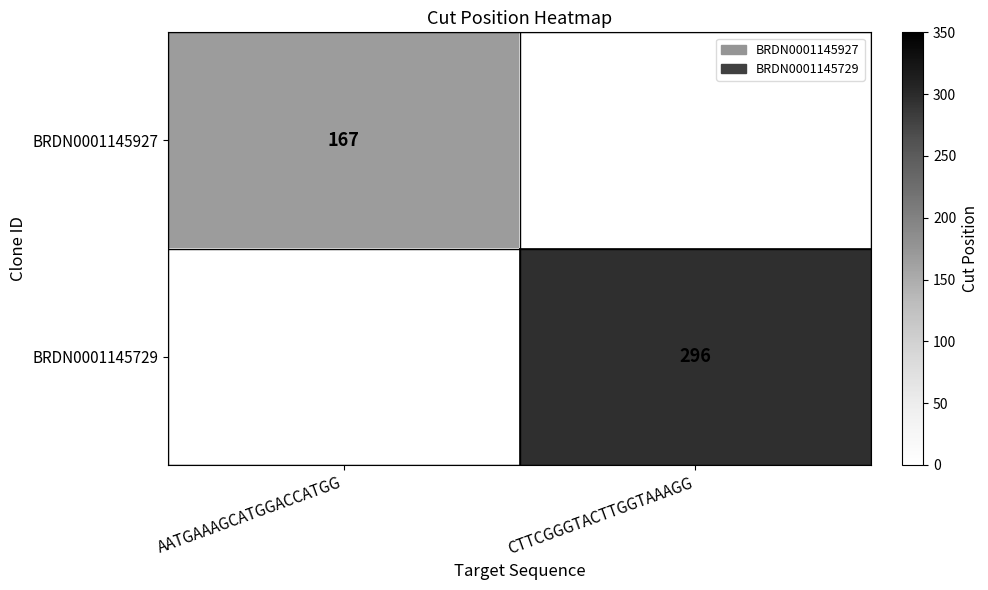

Is the value of BRDN0001145729 at CTTCGGGTACTTGGTAAAGG greater than the value of BRDN0001145927 at AATGAAAGCATGGACCATGG?

Yes